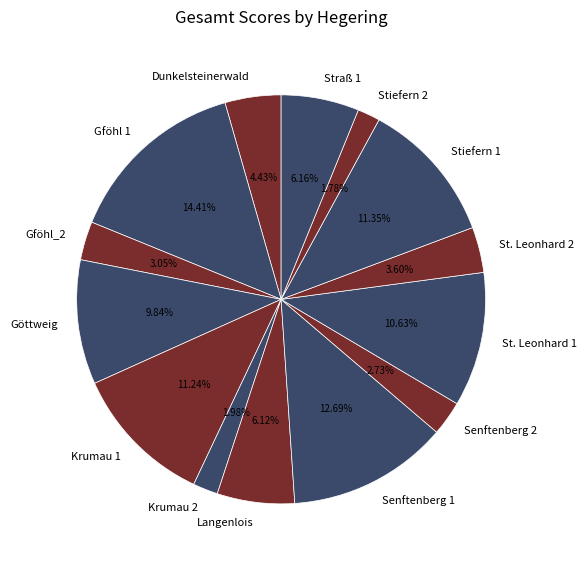

How many slices are in this pie chart?

14